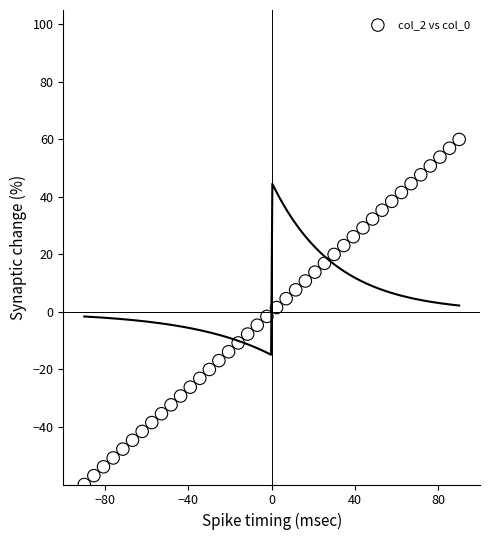

What is the range of Y values (max minus min)?

120.0